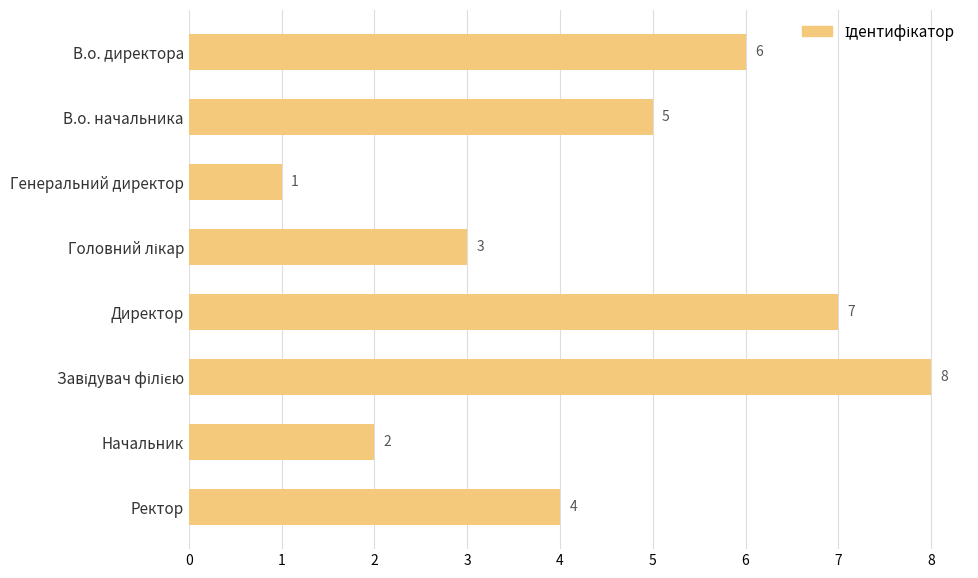

What is the sum of the values at Ректор and В.о. директора?

10